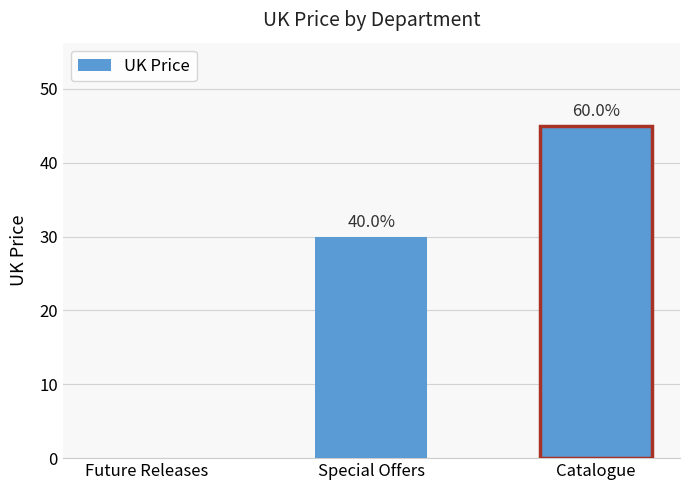

Are the bars horizontal?

No